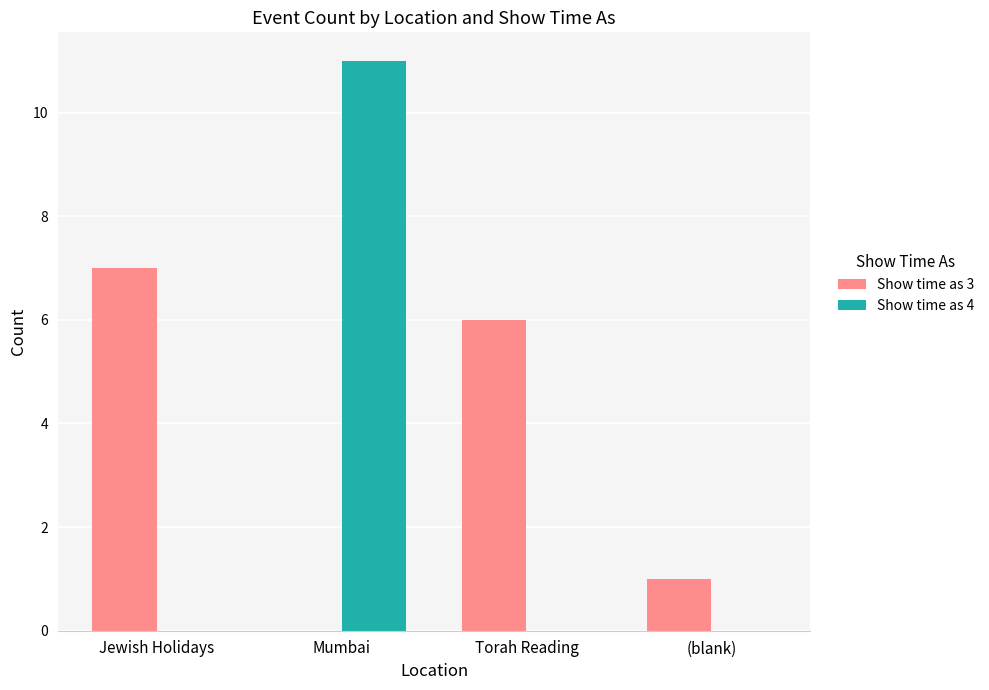

The value of Show time as 3 at Mumbai is 4. True or false?

False